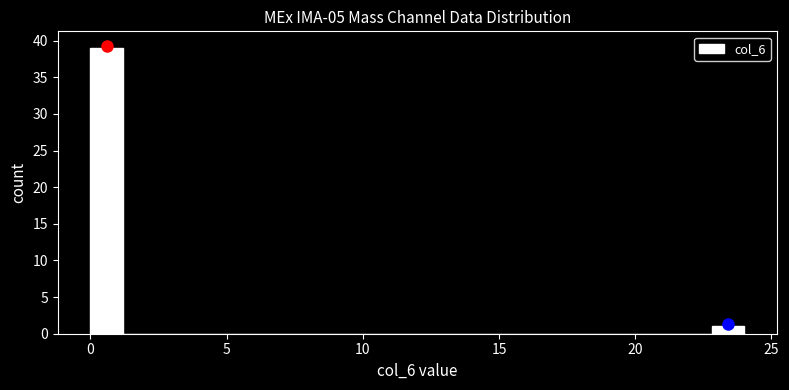

Read against the x-axis, roughly where is the centre of the tallest bar?

0.5